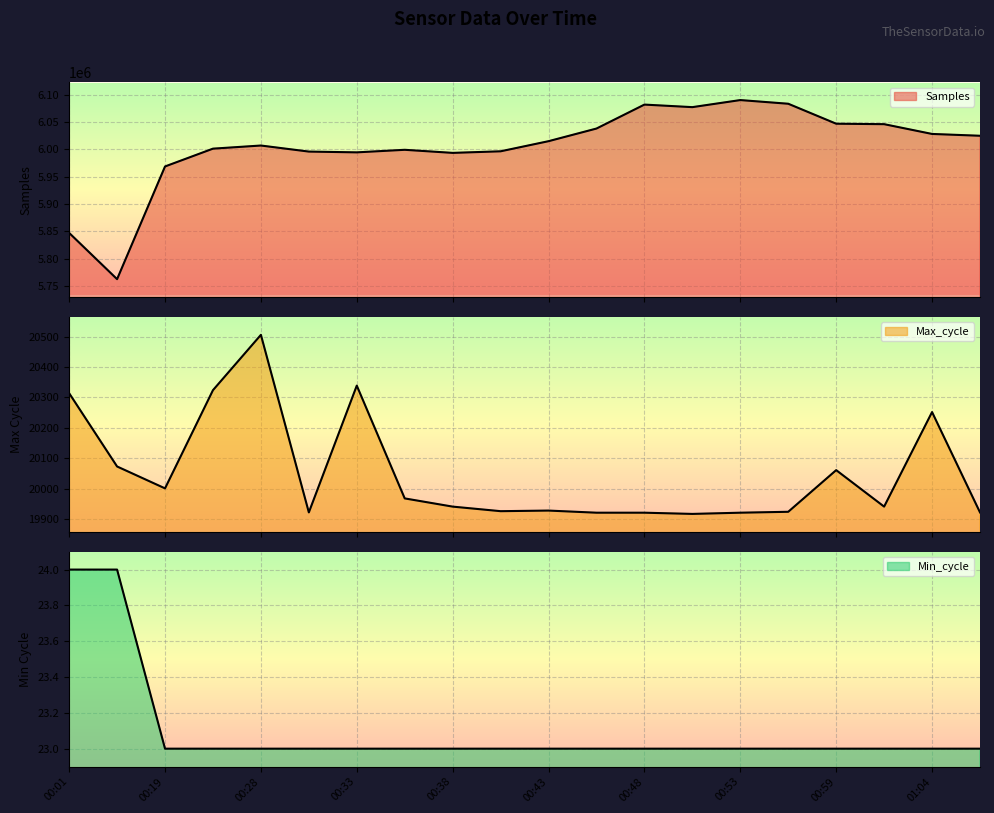

What are all the series names shown in the legend?

Samples, Max_cycle, Min_cycle